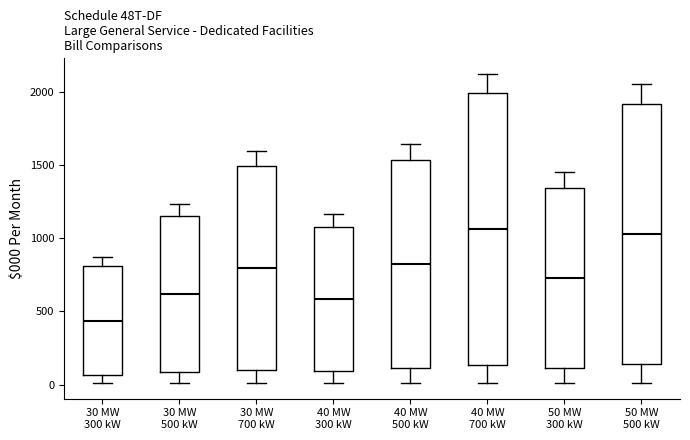

Reading left to right, transcribe this box plot: for each box, give where its median line is, the range the box spans, and where its two whiskers end, as read against the y-axis. The values are not printed on the chart, so give them approximately, as read against the axis.

30 MW 300 kW: median 450, box 50 to 800, whiskers 0 to 850
30 MW 500 kW: median 600, box 100 to 1150, whiskers 0 to 1250
30 MW 700 kW: median 800, box 100 to 1500, whiskers 0 to 1600
40 MW 300 kW: median 600, box 100 to 1100, whiskers 0 to 1150
40 MW 500 kW: median 800, box 100 to 1550, whiskers 0 to 1650
40 MW 700 kW: median 1050, box 150 to 2000, whiskers 0 to 2100
50 MW 300 kW: median 750, box 100 to 1350, whiskers 0 to 1450
50 MW 500 kW: median 1050, box 150 to 1900, whiskers 0 to 2050